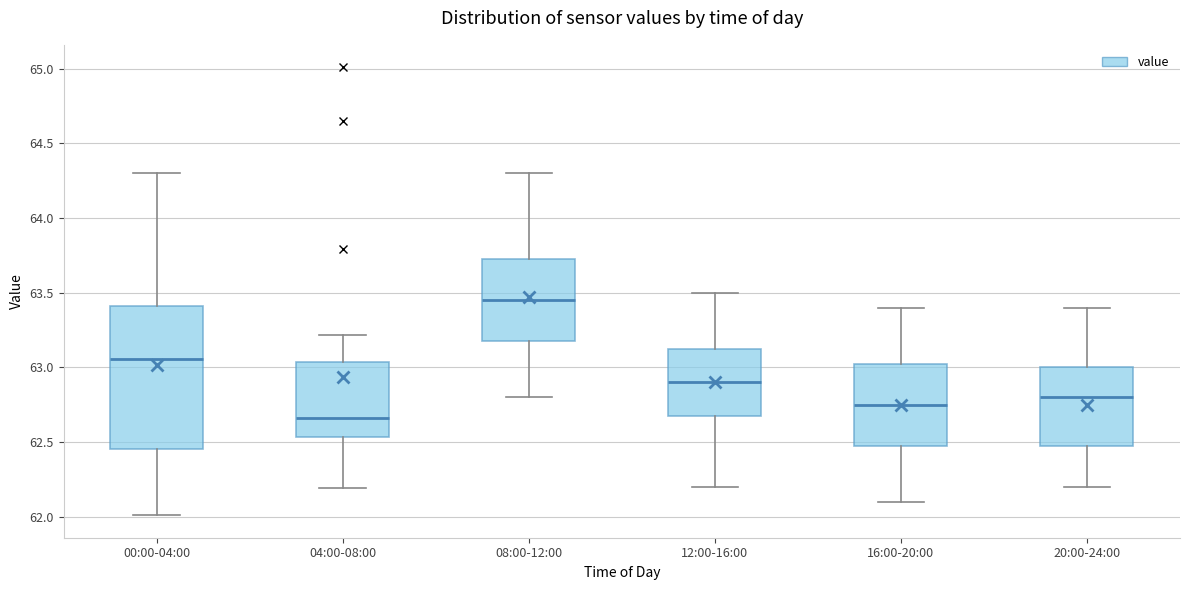

Reading left to right, read every box against the y-axis: the position of its median line, the range the box covers, and the ends of its whiskers. The values are not printed on the chart, so give them approximately, as read against the axis.

00:00-04:00: median 63.05, box 62.45 to 63.40, whiskers 62.00 to 64.30
04:00-08:00: median 62.65, box 62.55 to 63.05, whiskers 62.20 to 63.20
08:00-12:00: median 63.45, box 63.20 to 63.75, whiskers 62.80 to 64.30
12:00-16:00: median 62.90, box 62.70 to 63.15, whiskers 62.20 to 63.50
16:00-20:00: median 62.75, box 62.50 to 63.05, whiskers 62.10 to 63.40
20:00-24:00: median 62.80, box 62.50 to 63.00, whiskers 62.20 to 63.40